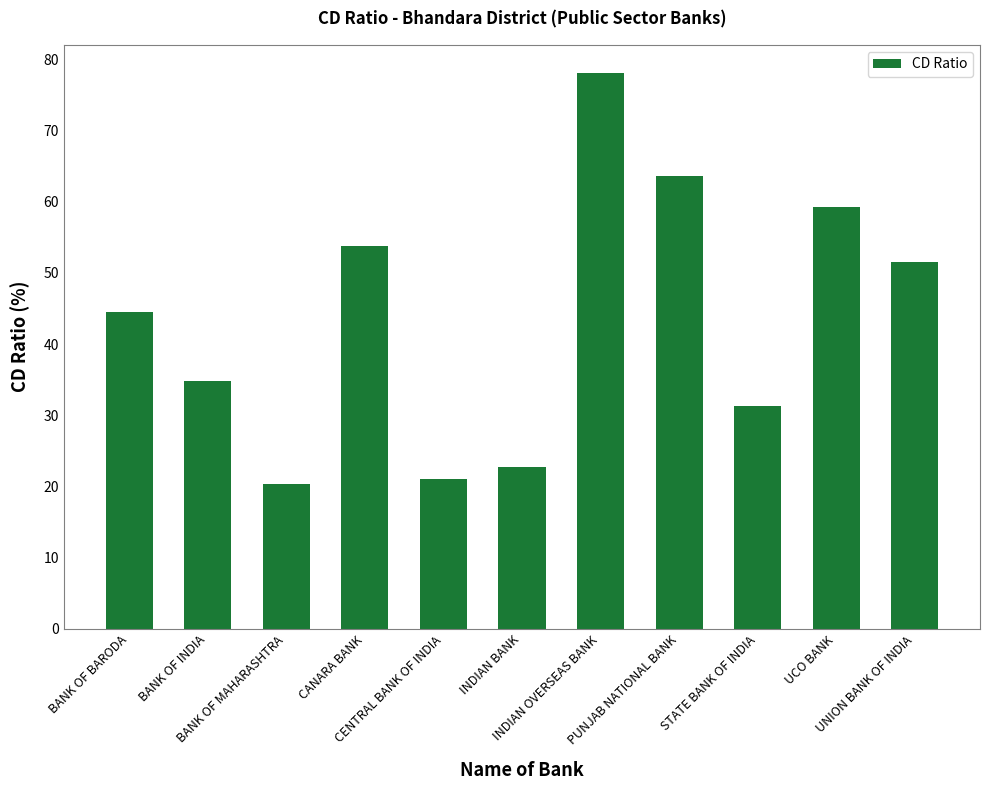

The chart shows a value of 31.3 at STATE BANK OF INDIA. True or false?

True